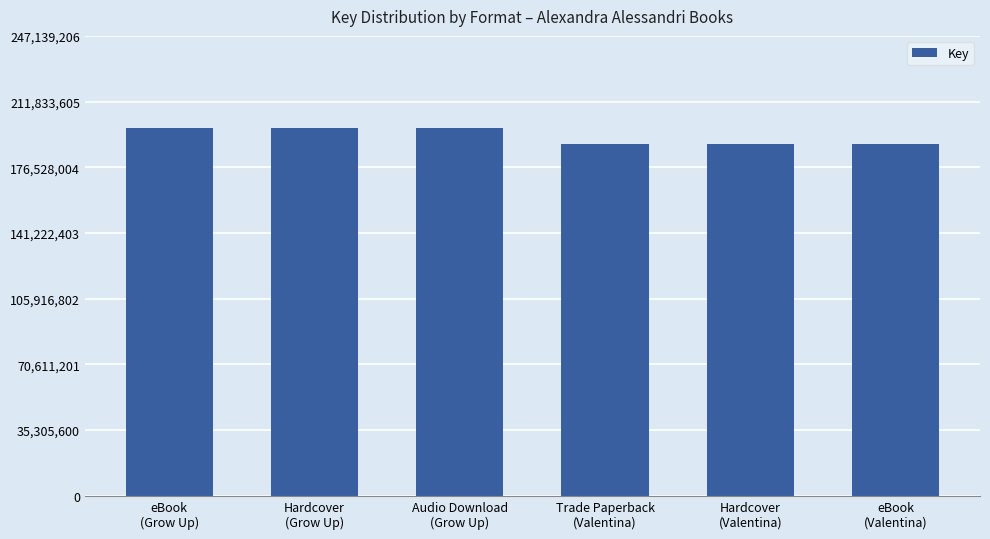

The chart shows a value of 189109998 at Hardcover
(Valentina). True or false?

True